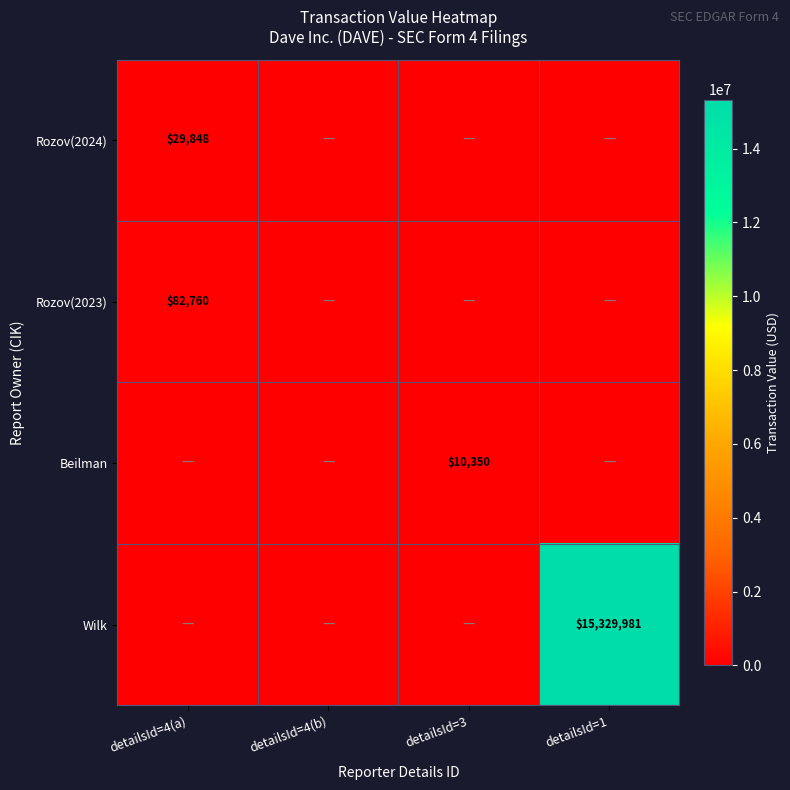

True or false: Wilk has a value of 15329981 at detailsId=1.

True